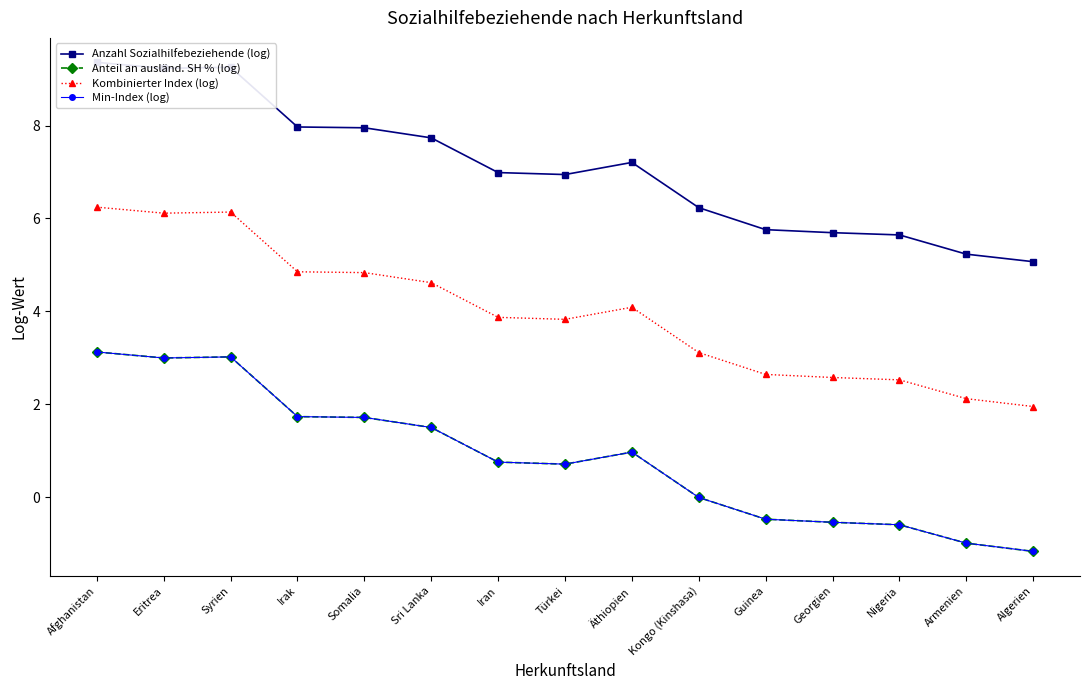

Which series has the largest range (max minus min)?

Anteil an ausländ. SH % (log)